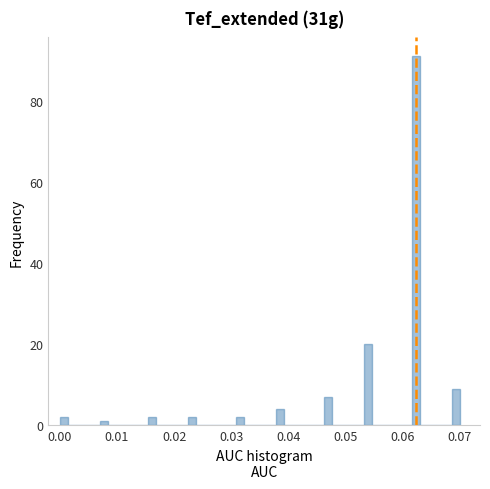

Read against the x-axis, roughly where is the centre of the tallest bar?

0.062